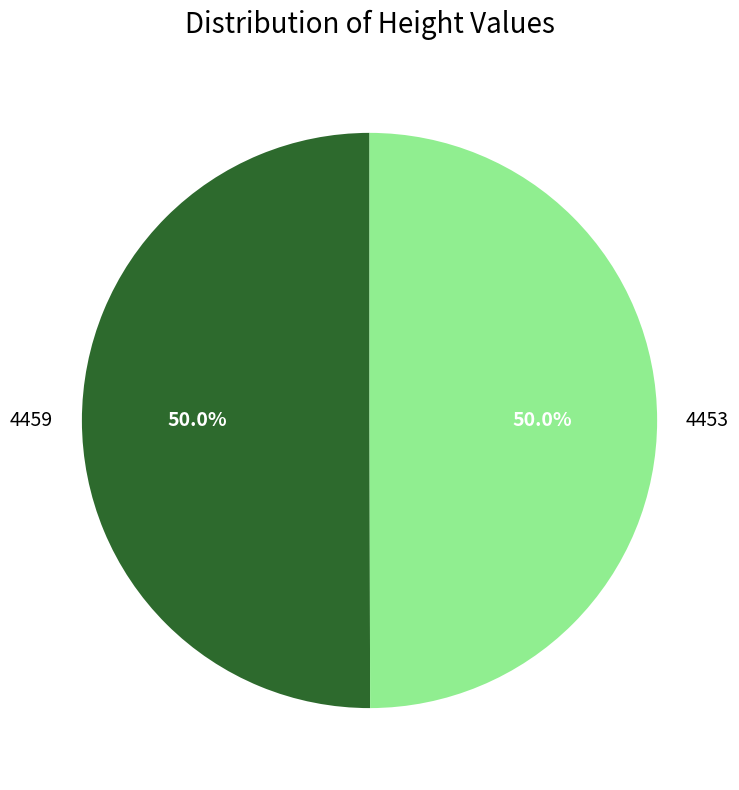

To the nearest percent, what portion does 4453 represent?

50%